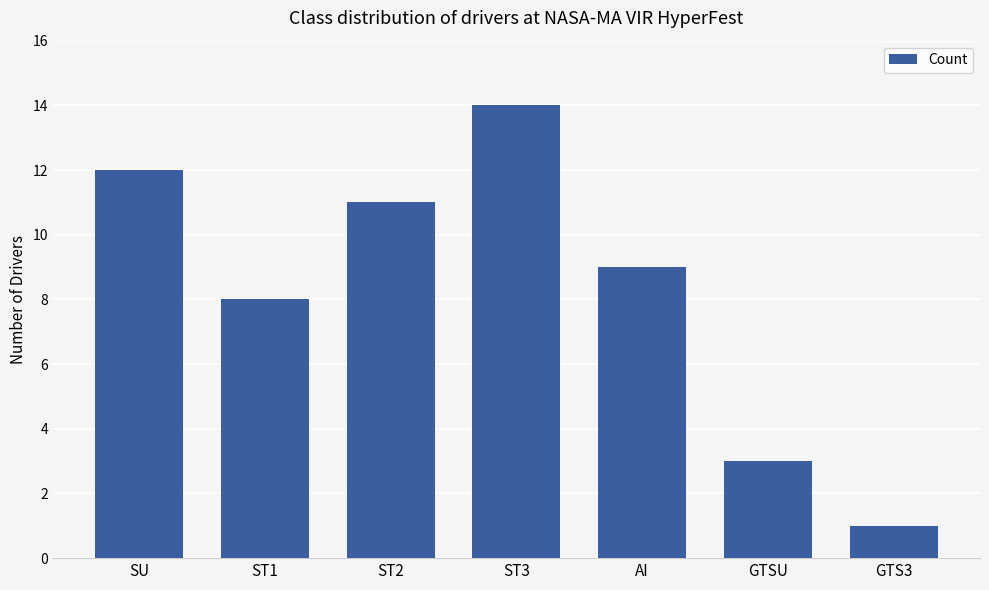

Reading right to left, what are all the values shown in this chart?

1	3	9	14	11	8	12